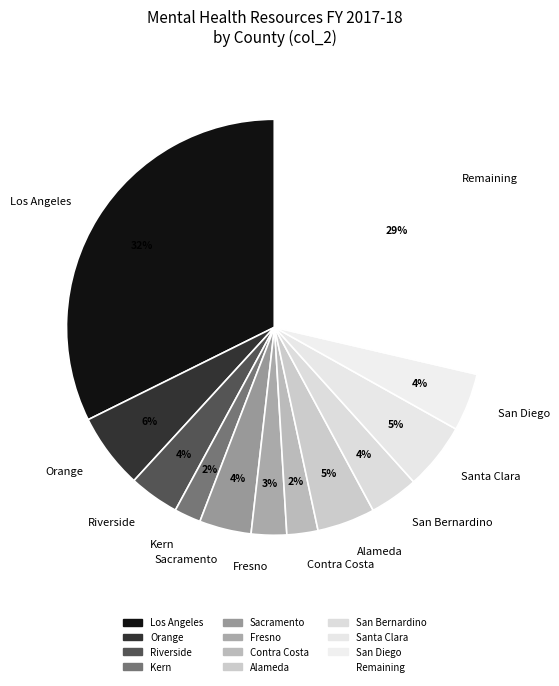

What percentage is the Santa Clara slice, to the nearest percent?

5%